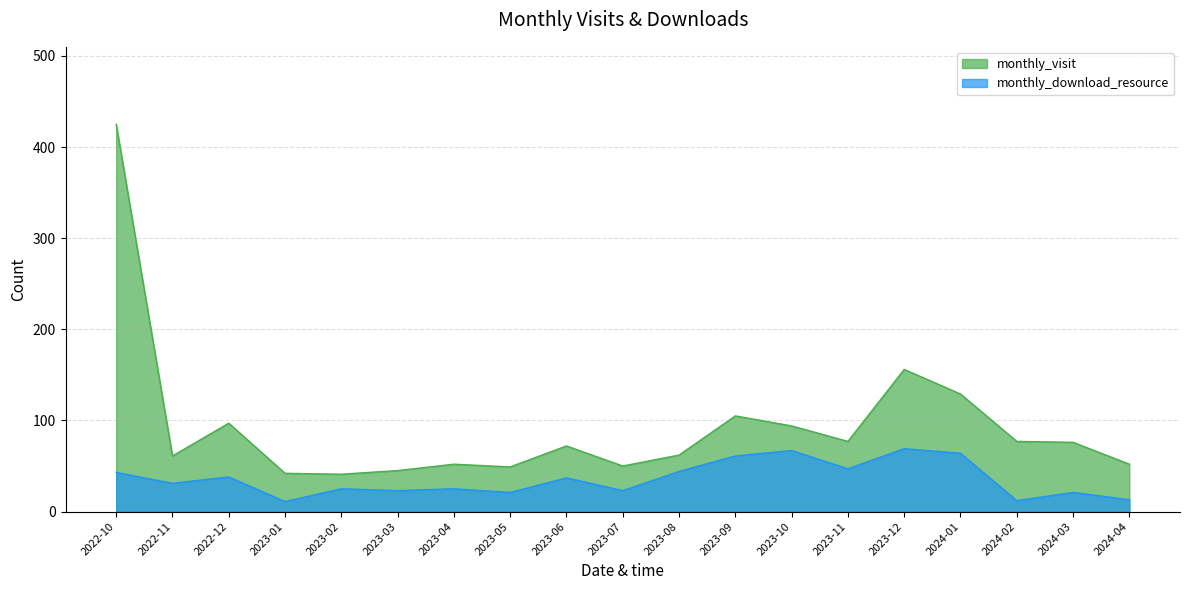

Which has a higher value, 2023-01 or 2023-04?

2023-04